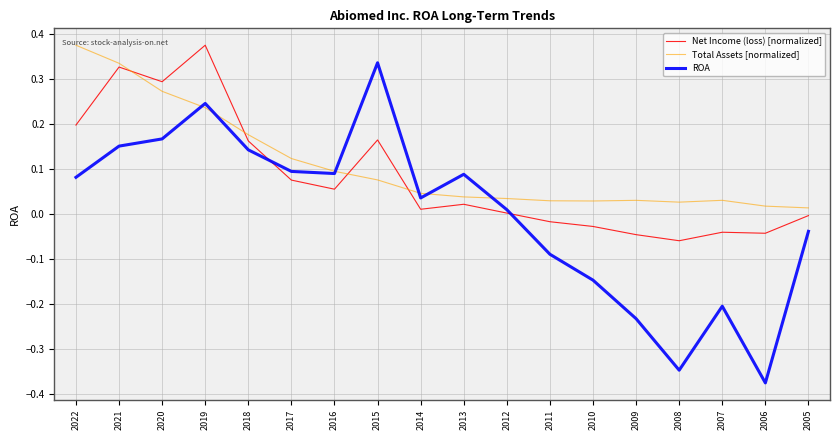

Rank the series by their average value, from highest to lowest.

Total Assets [normalized], Net Income (loss) [normalized], ROA